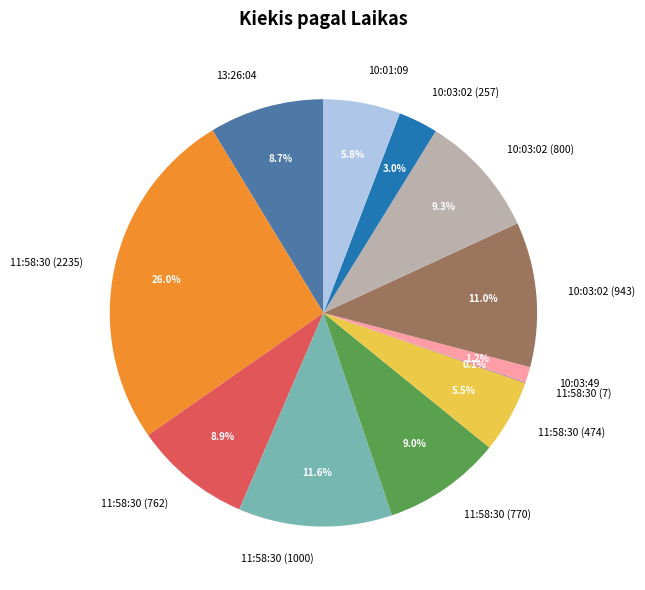

Which category has the biggest portion of the pie?

11:58:30 (2235)